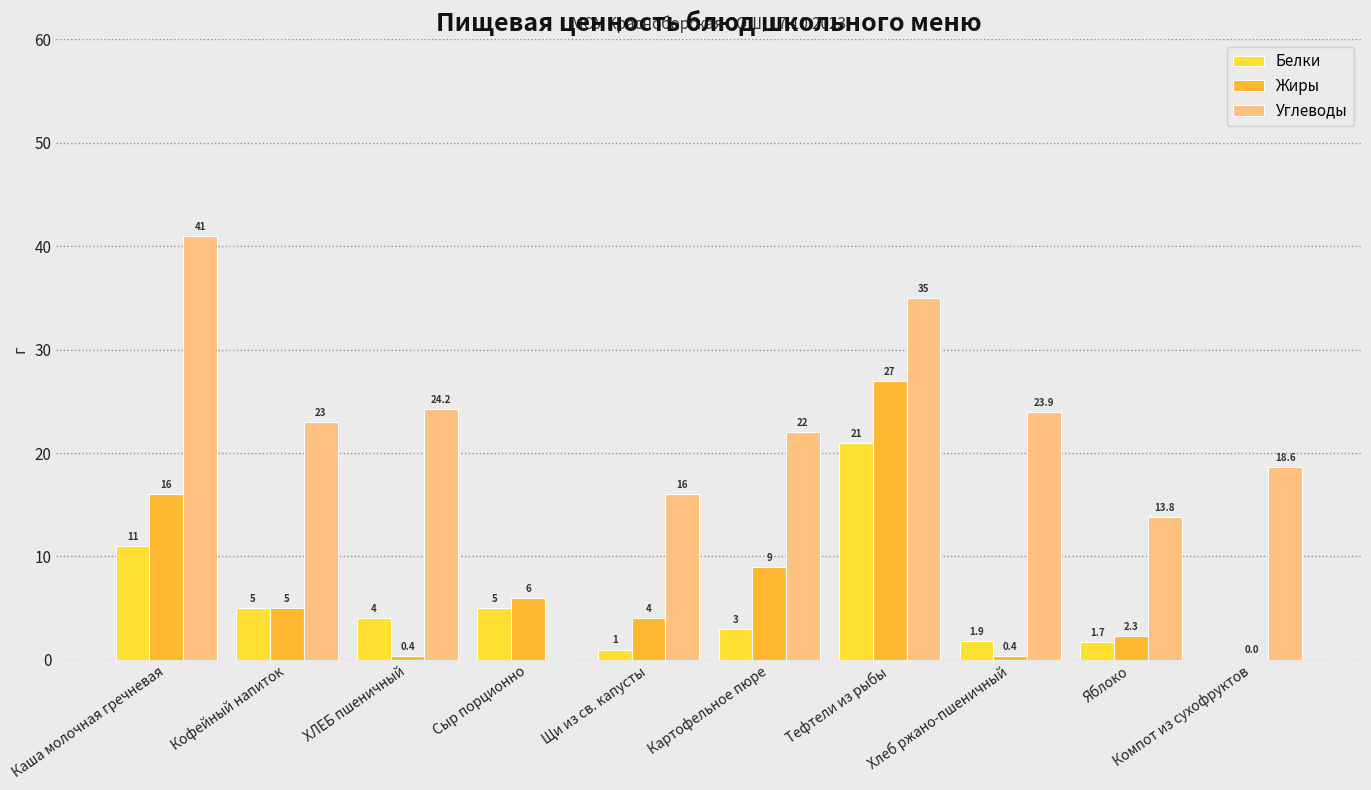

The Жиры series shows 9.0 at Картофельное пюре. True or false?

True